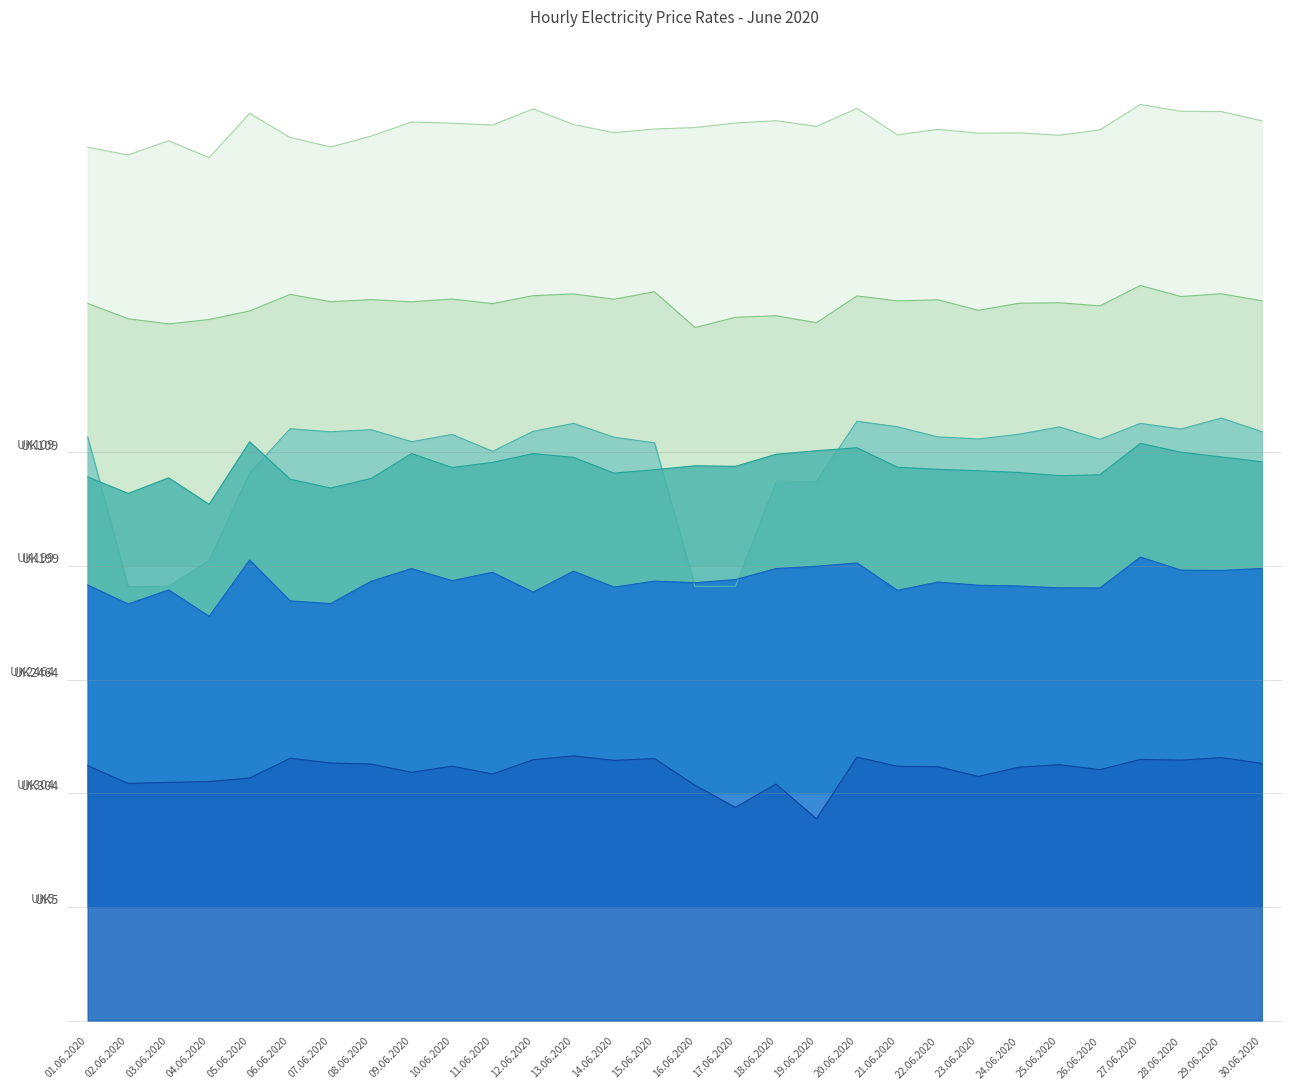

True or false: col_11 (10:00-11:00) and col_2 (1:00-2:00) cross at least once.

False